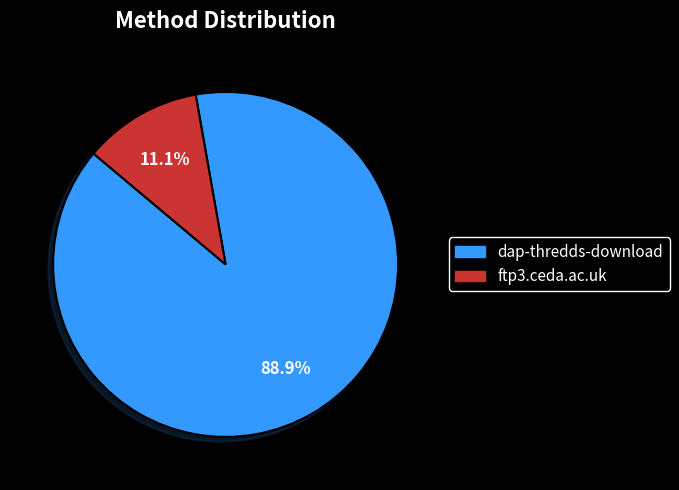

How many slices are in this pie chart?

2